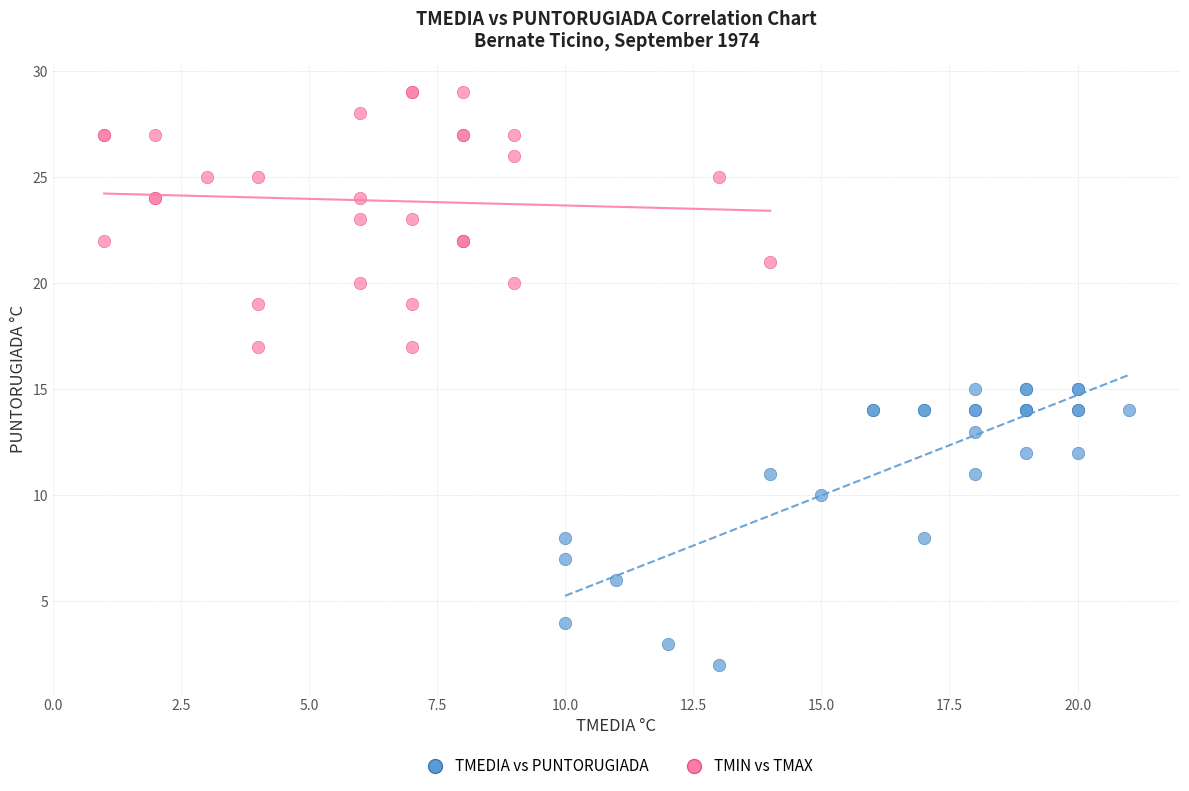

What are all the series names shown in the legend?

TMEDIA vs PUNTORUGIADA, TMIN vs TMAX